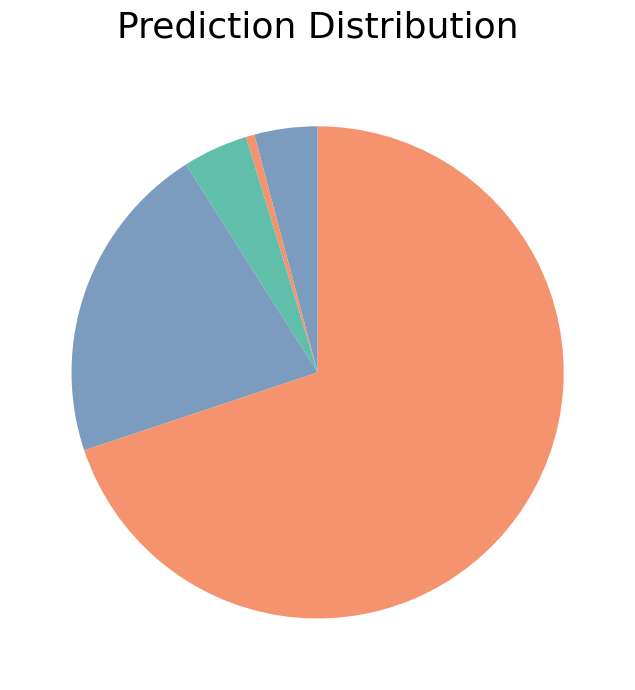

How many slices are in this pie chart?

5